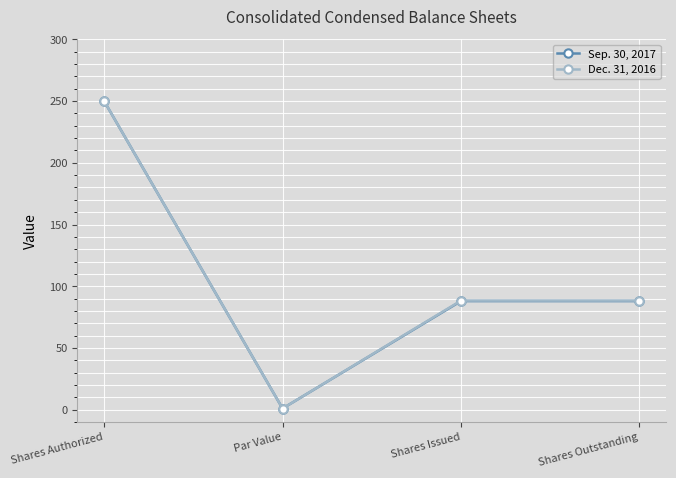

What is the average value of the Sep. 30, 2017 series?

106.8